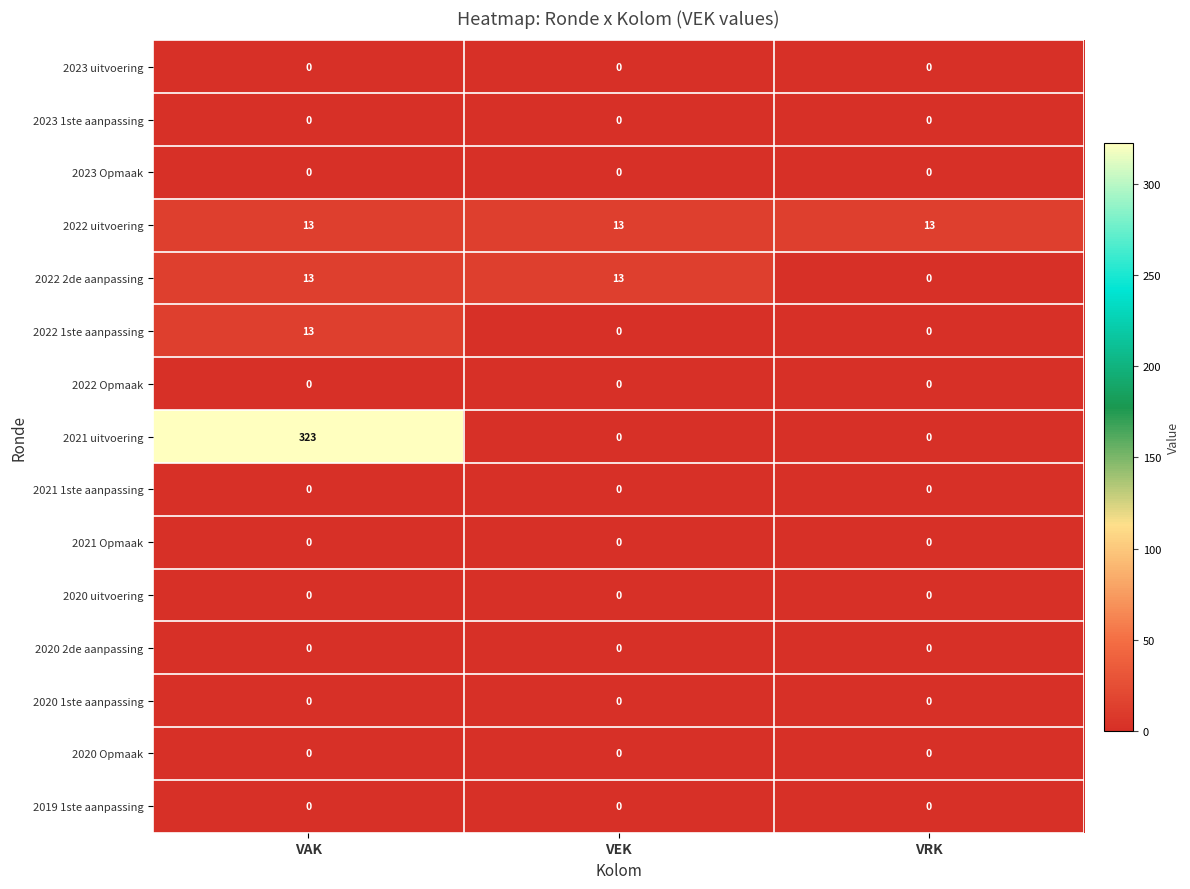

What is the approximate value of 2021 uitvoering at VAK, to the nearest 10?

320